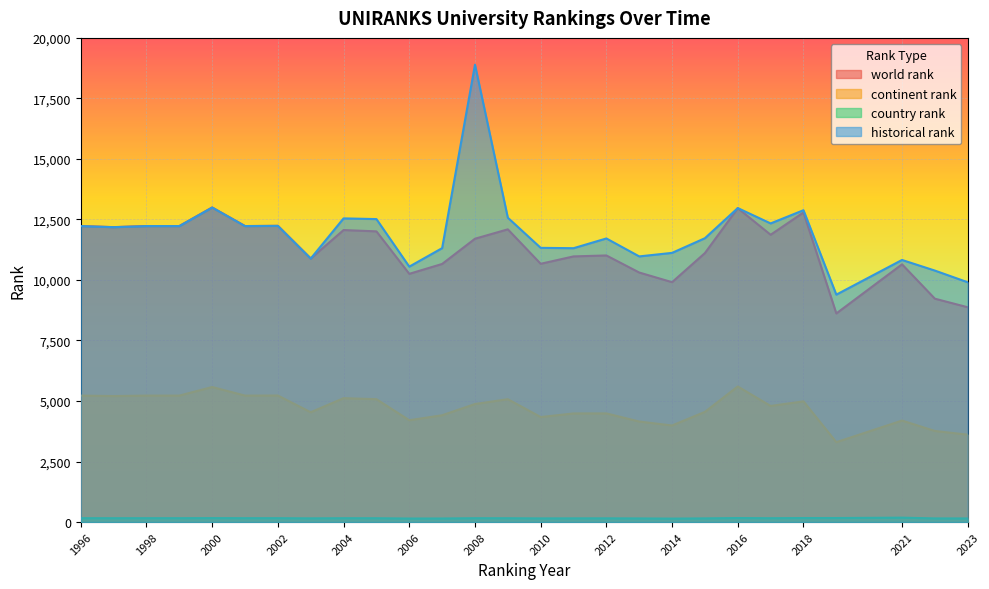

What is the difference between the continent rank values at 2014 and 2007?

423.0